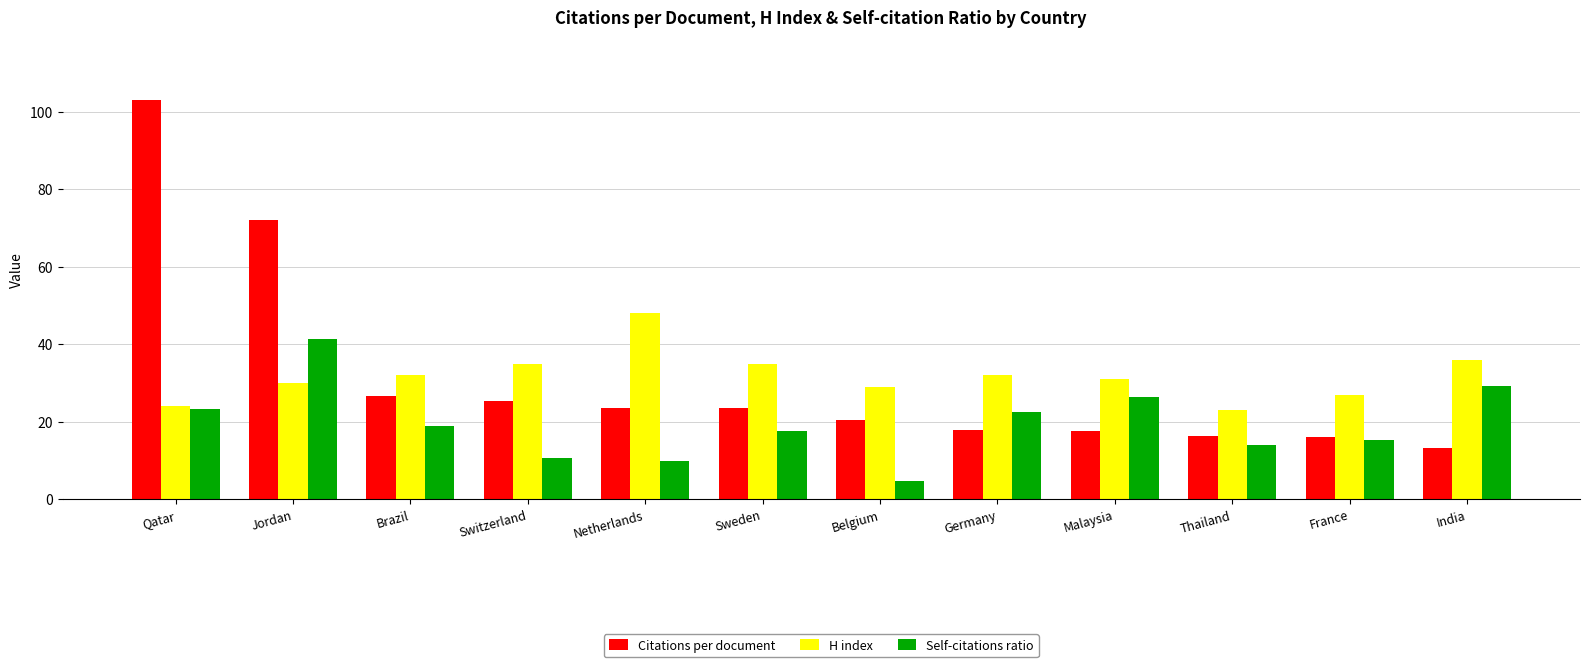

How many values in the Self-citations ratio series exceed 18?

6